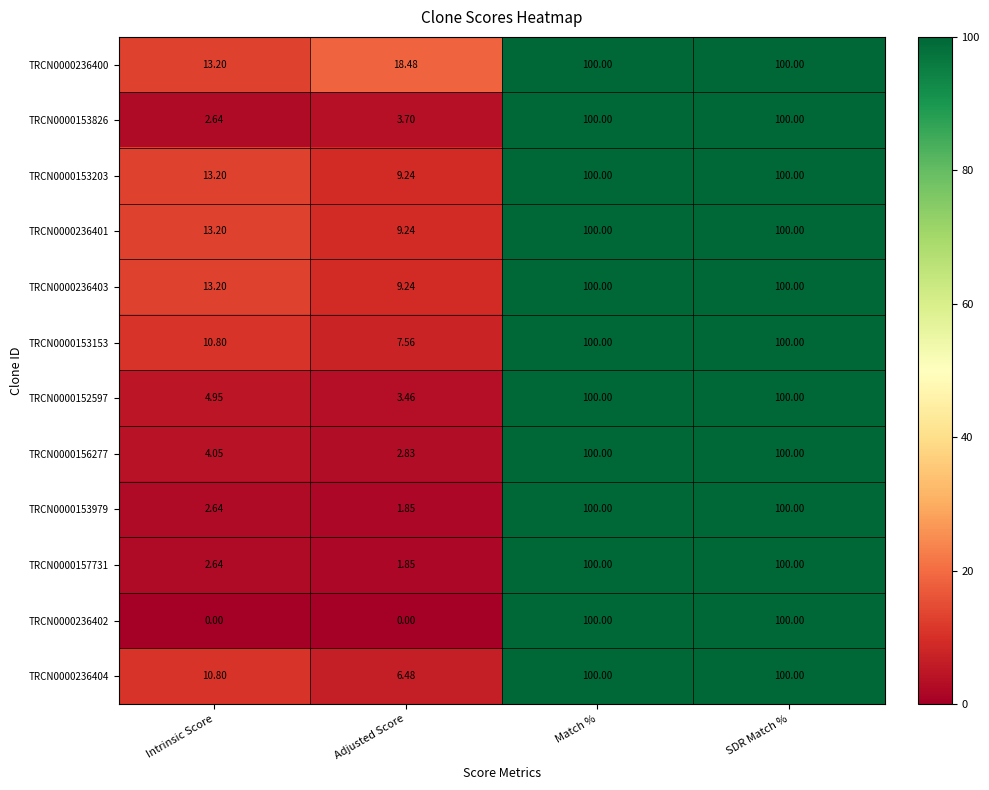

Is the value of TRCN0000236400 at Intrinsic Score greater than the value of TRCN0000153979 at SDR Match %?

No